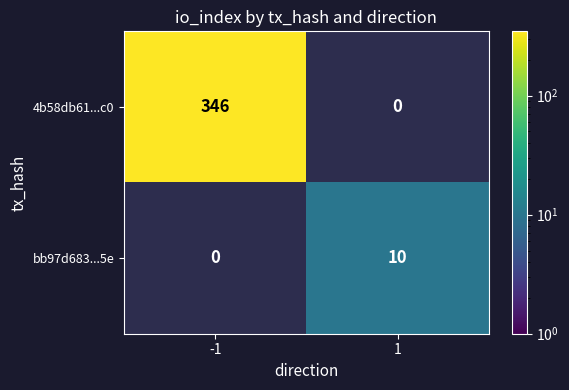

True or false: 4b58db61...c0 has a value of 185 at -1.

False